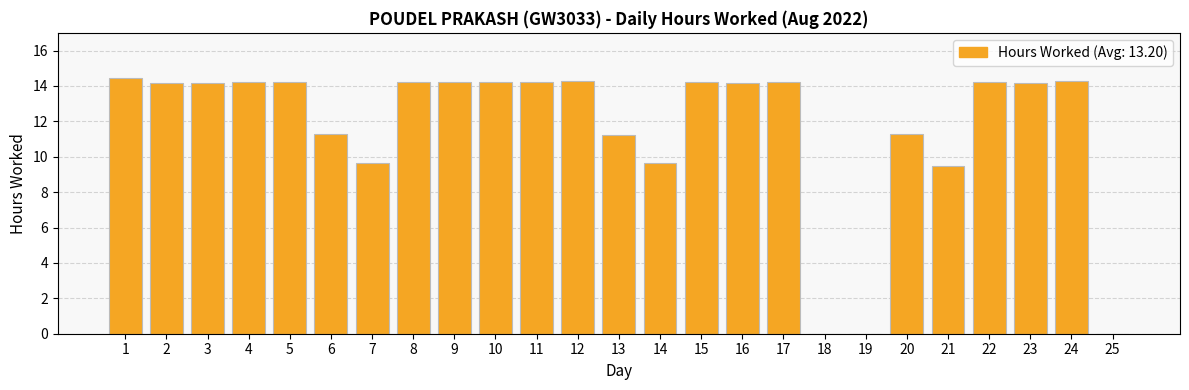

Where does the data first go above 14?

1